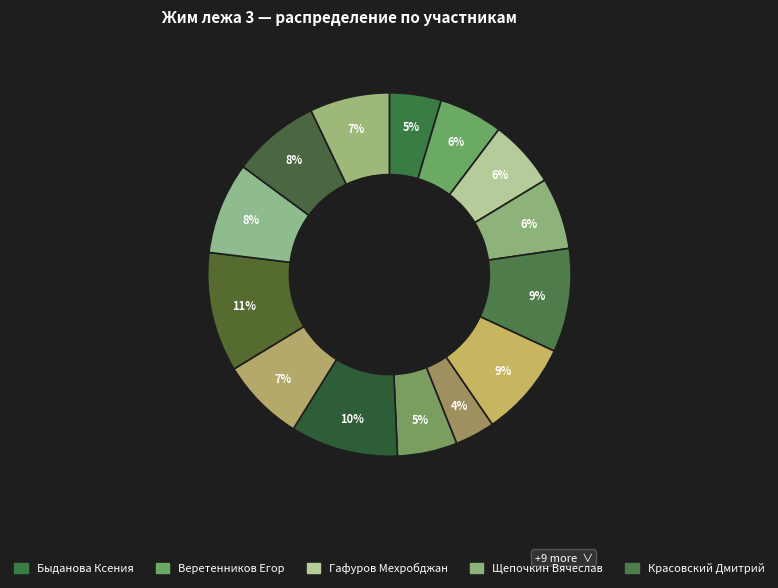

Is there a majority slice in this chart?

No